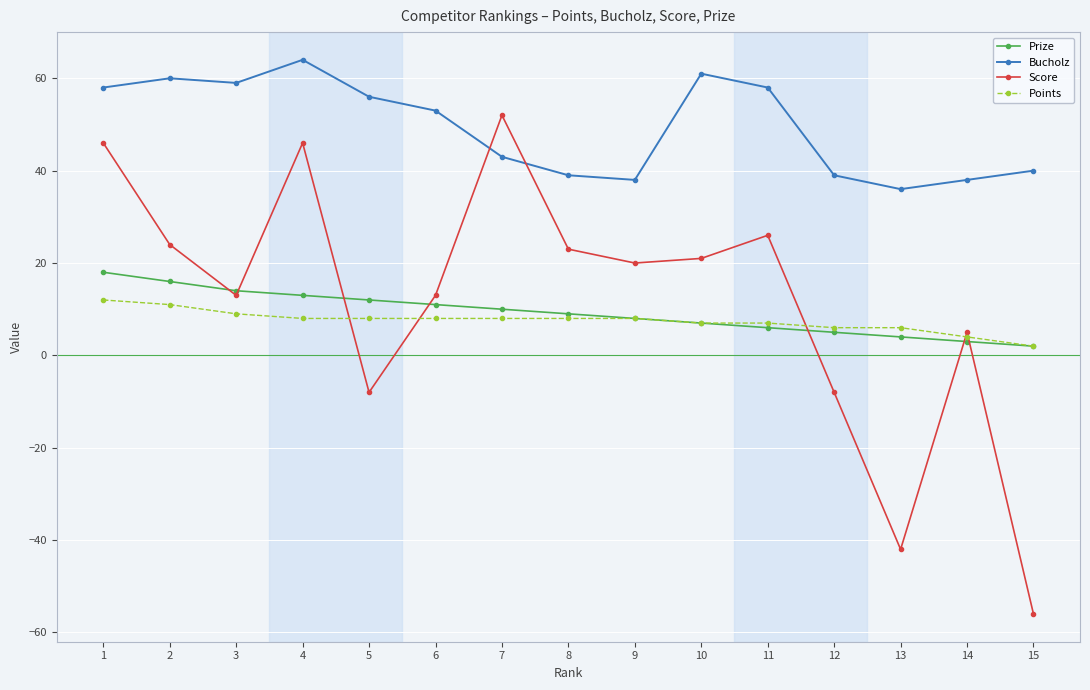

Reading left to right, what are all the values shown in this chart?

Prize: 18	16	14	13	12	11	10	9	8	7	6	5	4	3	2
Bucholz: 58	60	59	64	56	53	43	39	38	61	58	39	36	38	40
Score: 46	24	13	46	-8	13	52	23	20	21	26	-8	-42	5	-56
Points: 12	11	9	8	8	8	8	8	8	7	7	6	6	4	2